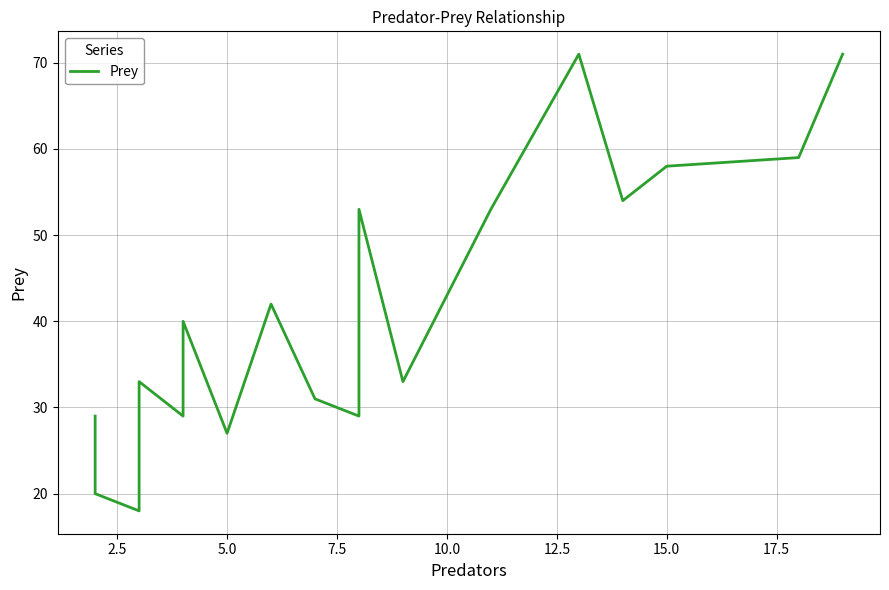

How many lines are shown in the chart?

1